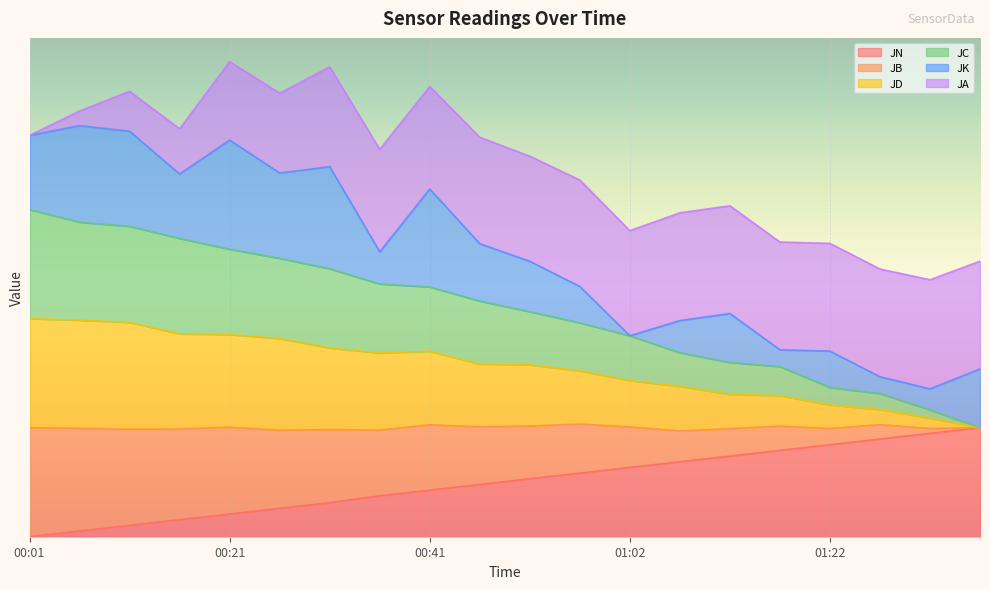

What is the label of the 4th point from the right?

01:22